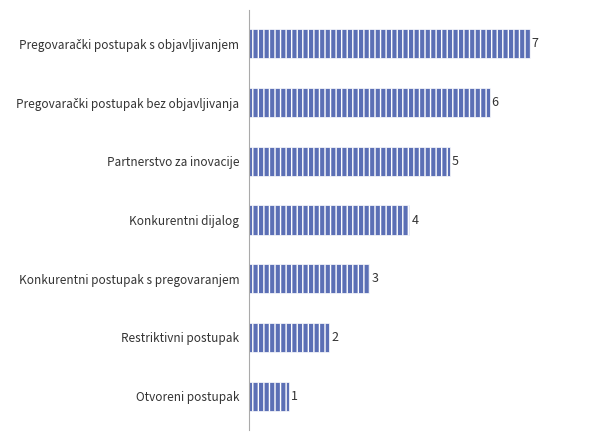

What is the difference between the maximum and minimum values?

6